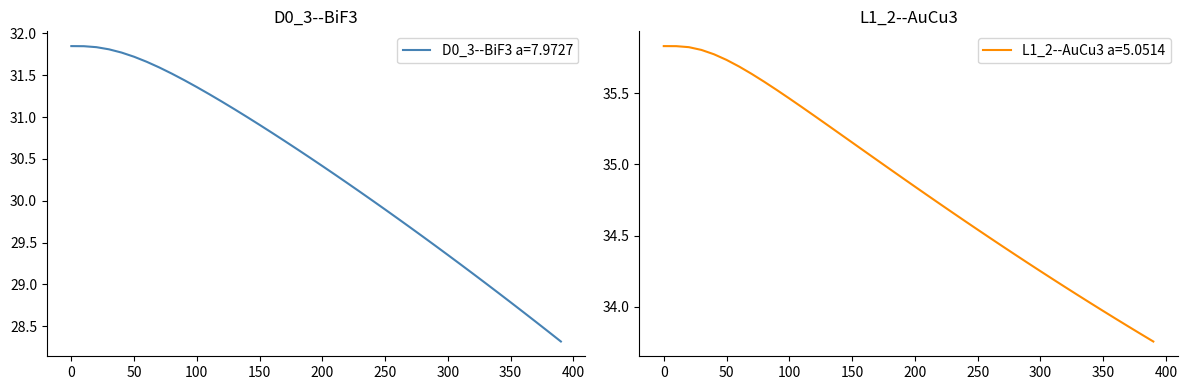

At which label does L1_2--AuCu3 a=5.0514 reach its minimum?

390.0